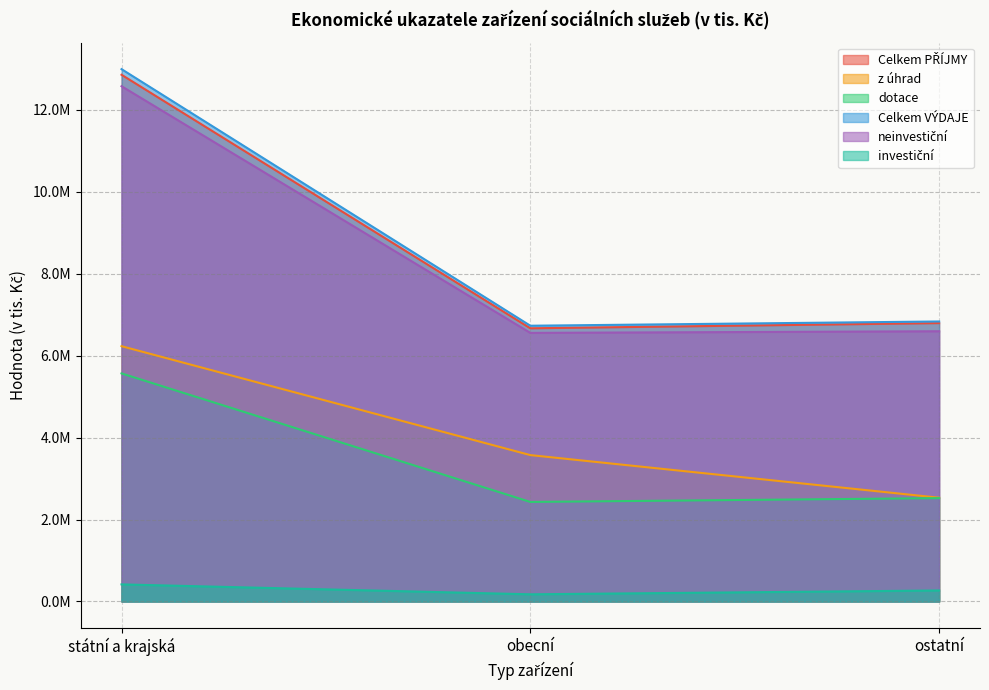

How many distinct data groups are displayed?

6